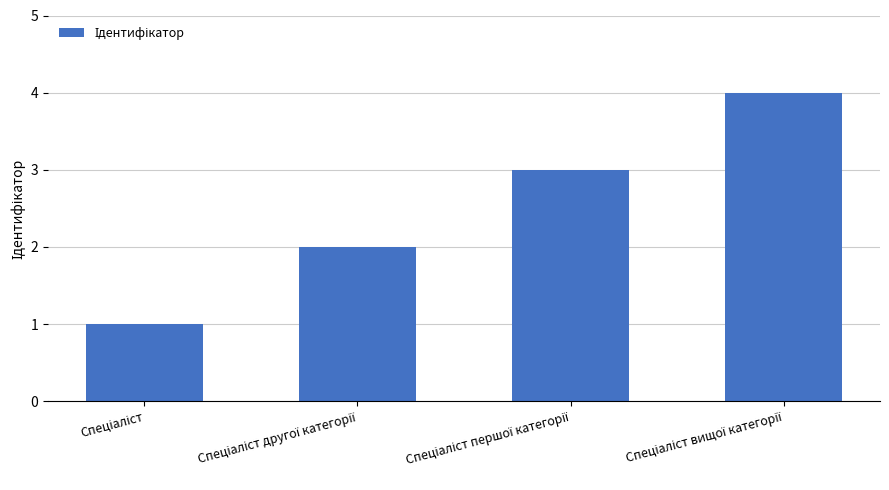

What is the difference between the maximum and minimum values?

3